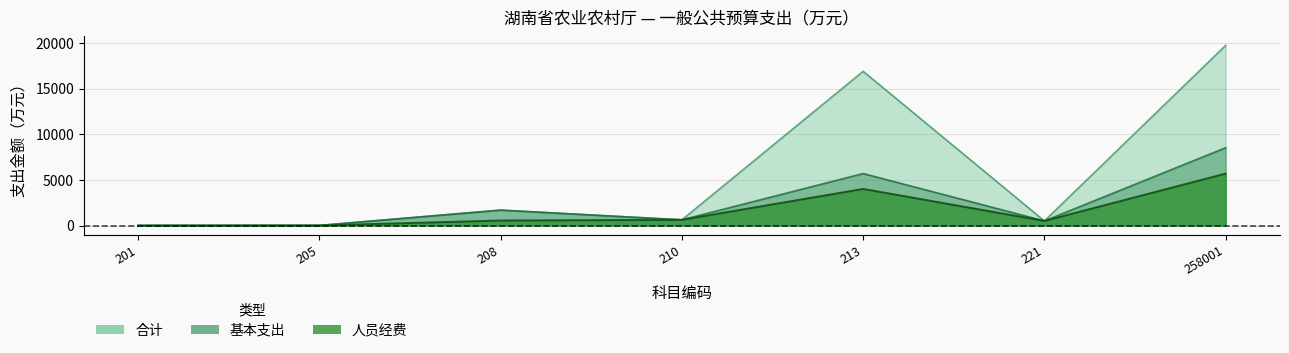

The value of 基本支出 at 208 is 1687.7. True or false?

True